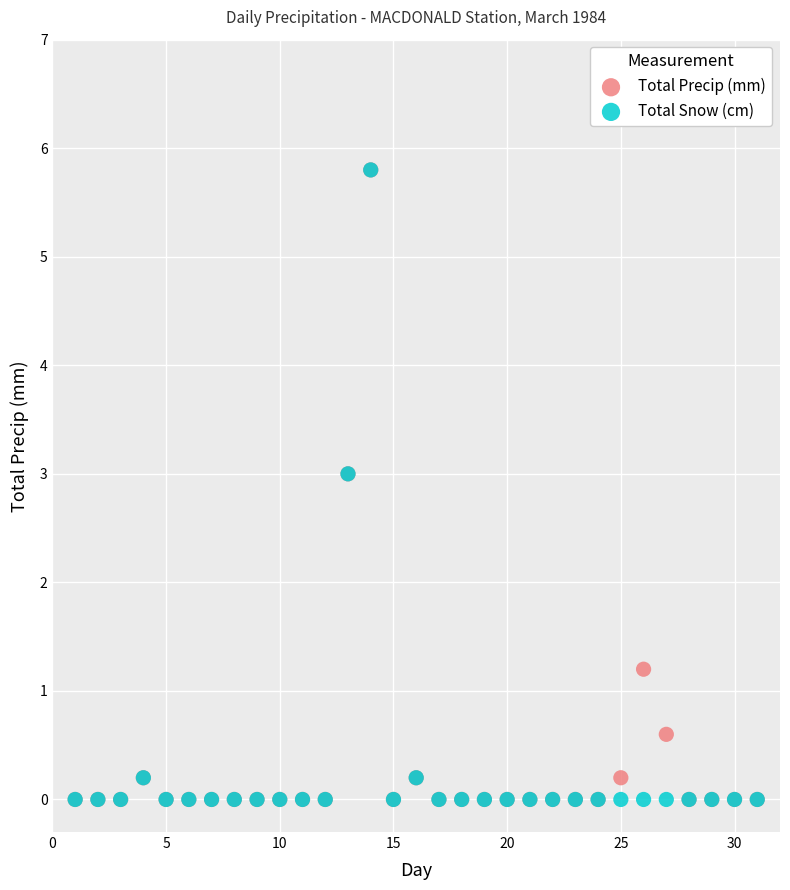

Across all series, what Y value is closest to 2?

1.2